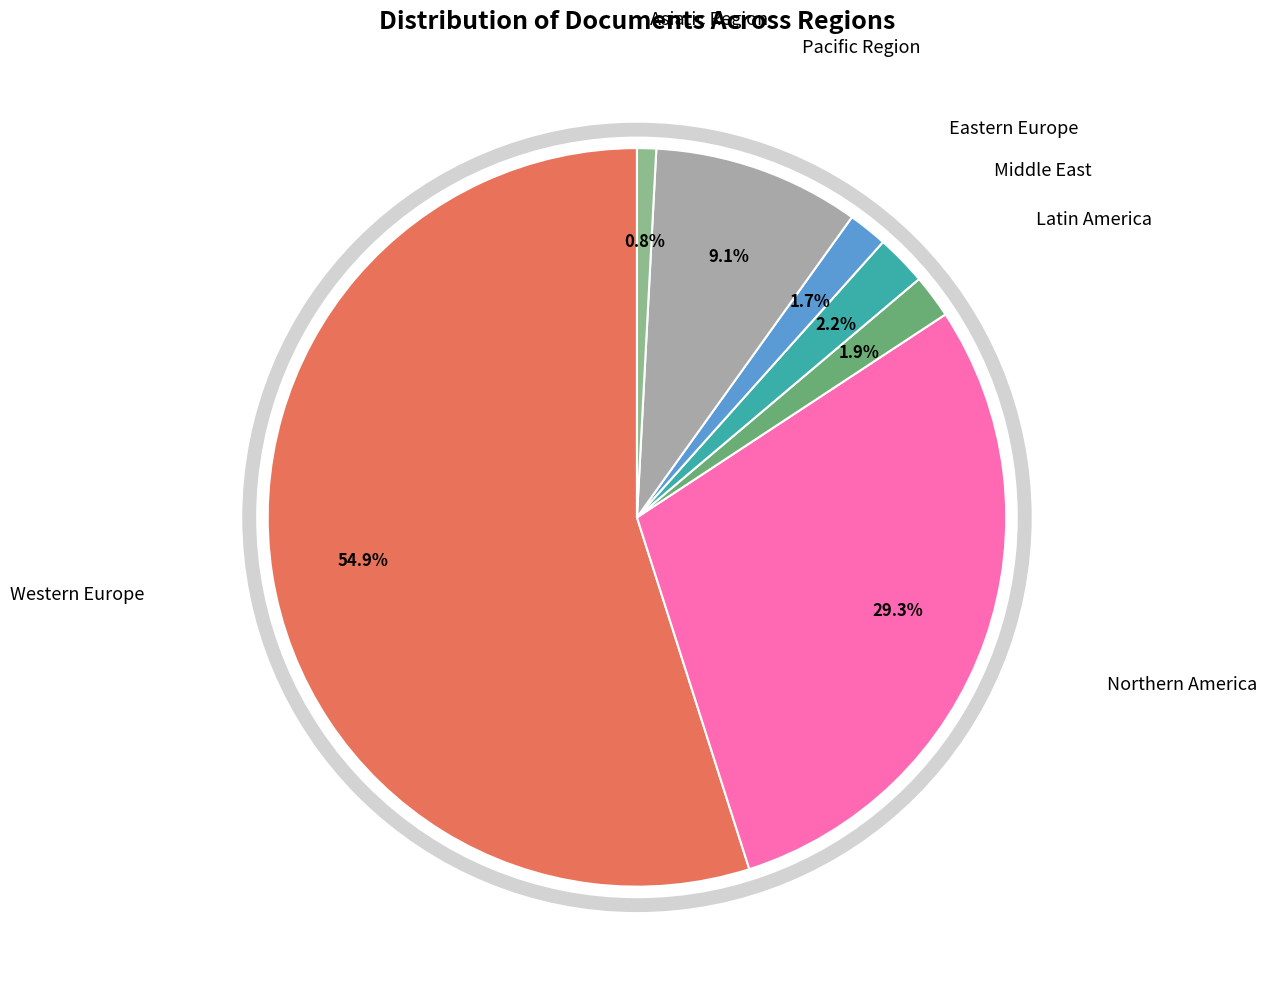

Does any single category account for the majority?

Yes